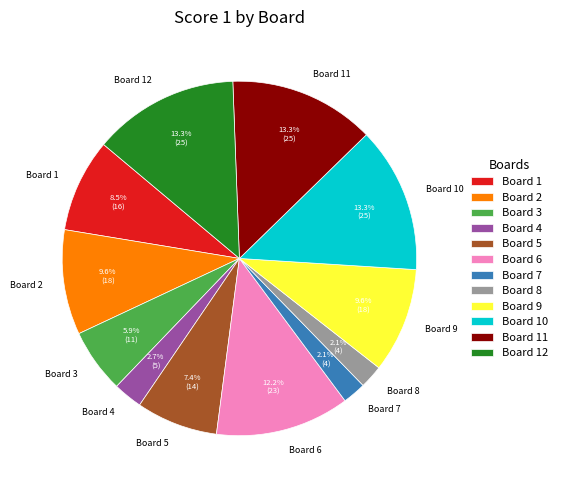

To the nearest percent, what is the difference between the Board 6 and Board 12 slice percentages?

1%